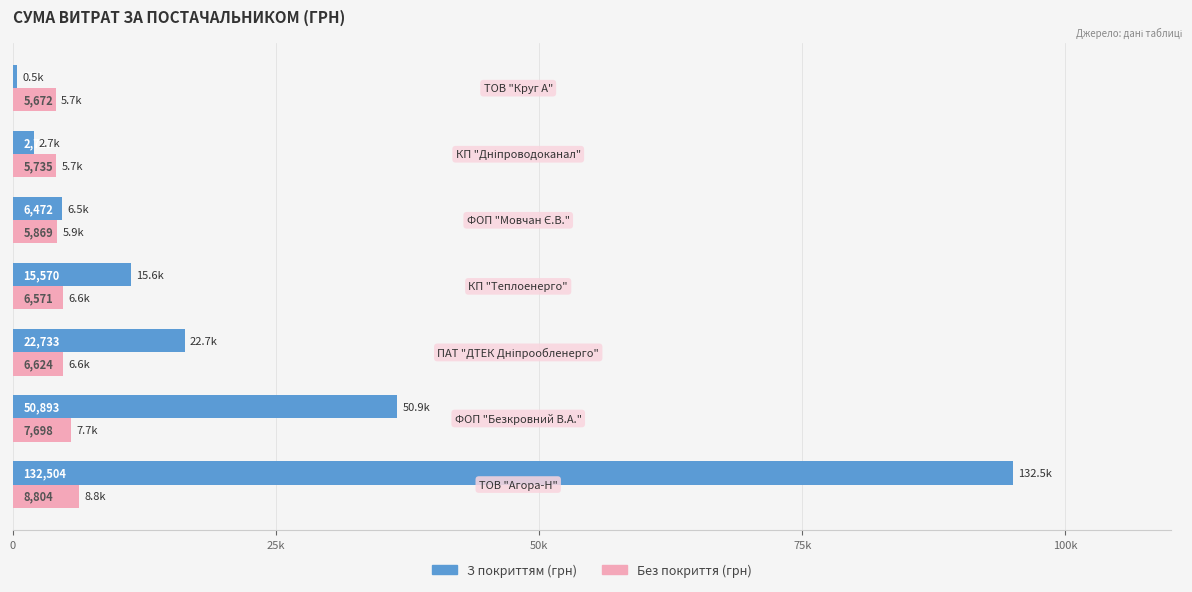

What are all the series names shown in the legend?

З покриттям (грн), Без покриття (грн)